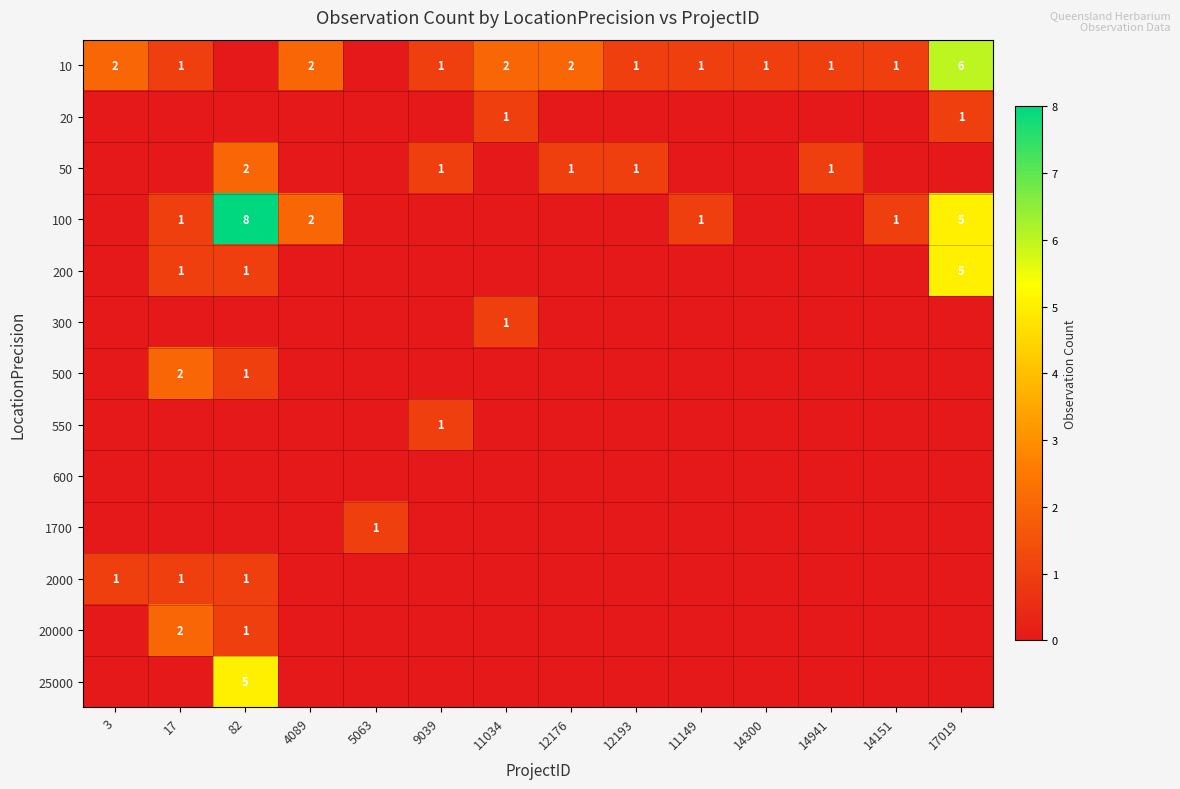

The 100 series shows 7 at 17019. True or false?

False